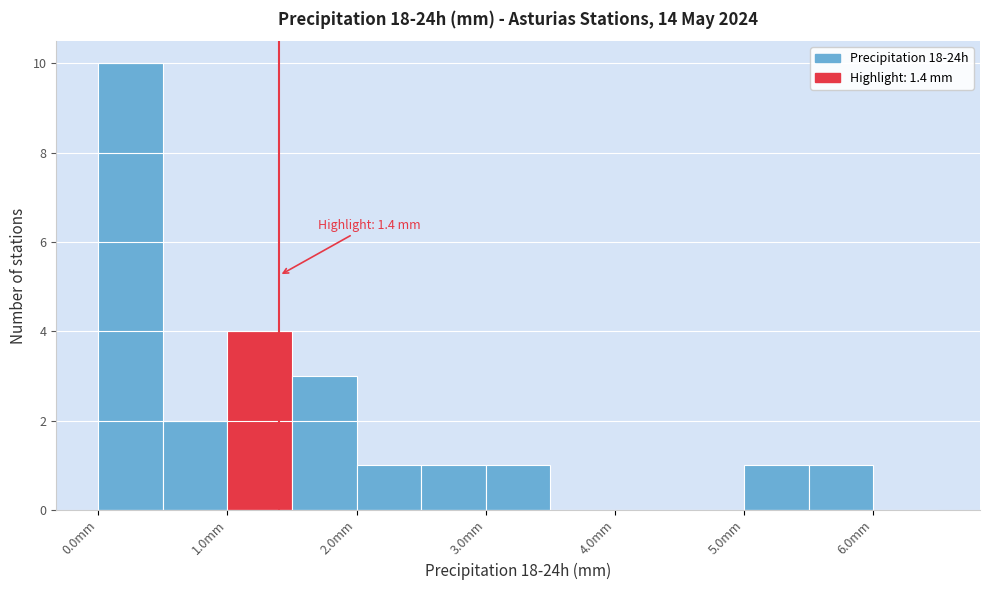

Which range on the x-axis has the tallest bar?

0.0 to 0.5